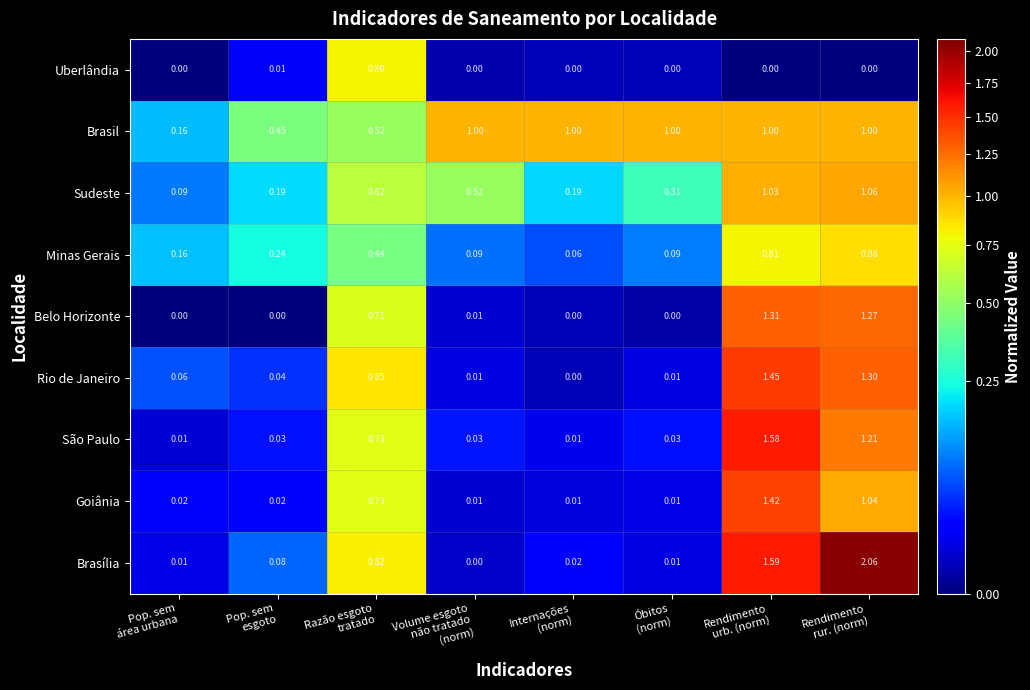

Which series has the widest spread of values?

Brasília